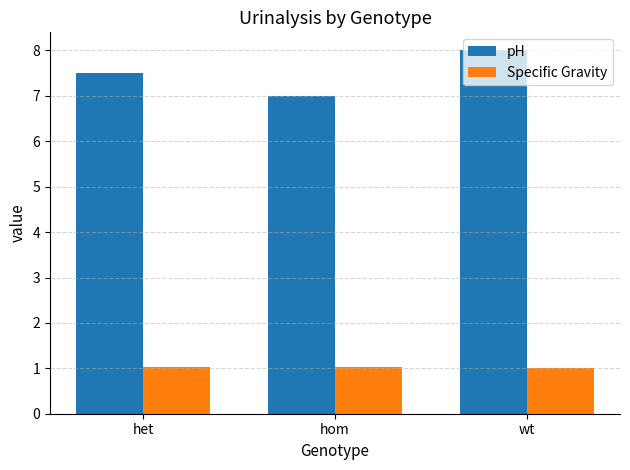

What is the average value of the pH series?

7.5